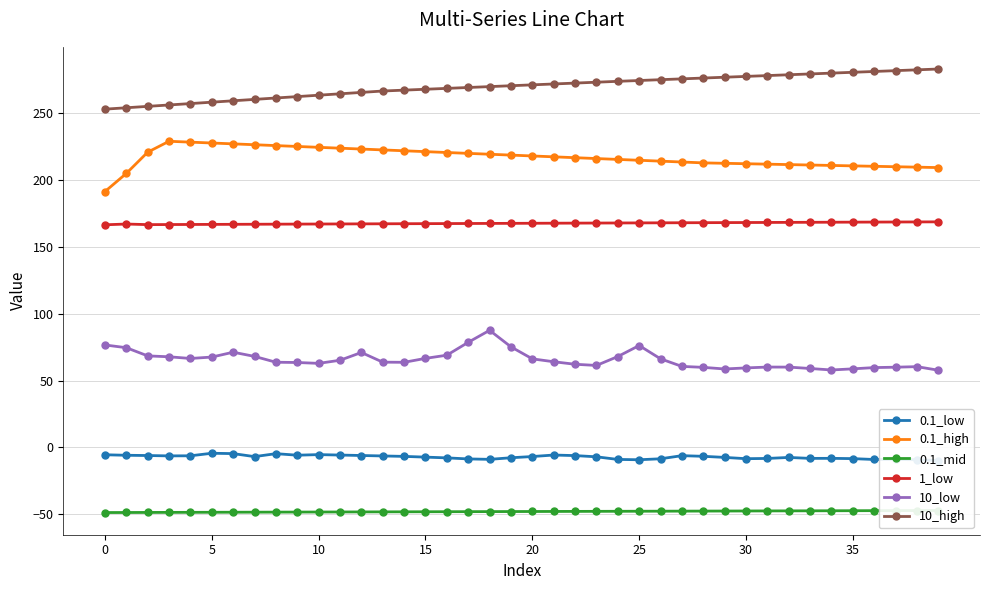

At which label is 0.1_low closest to -7?

23